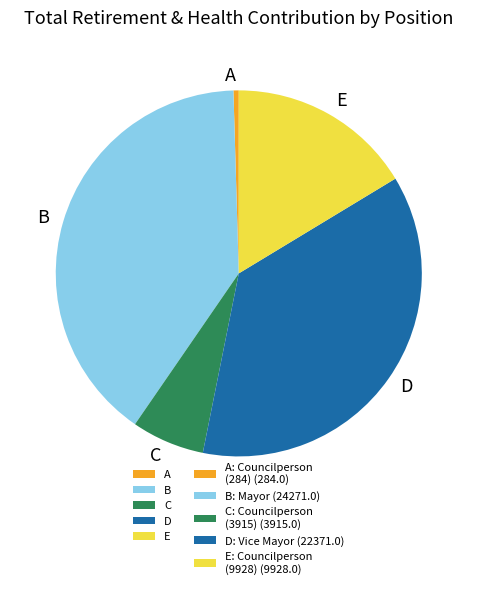

Which has a higher value, A or C?

C